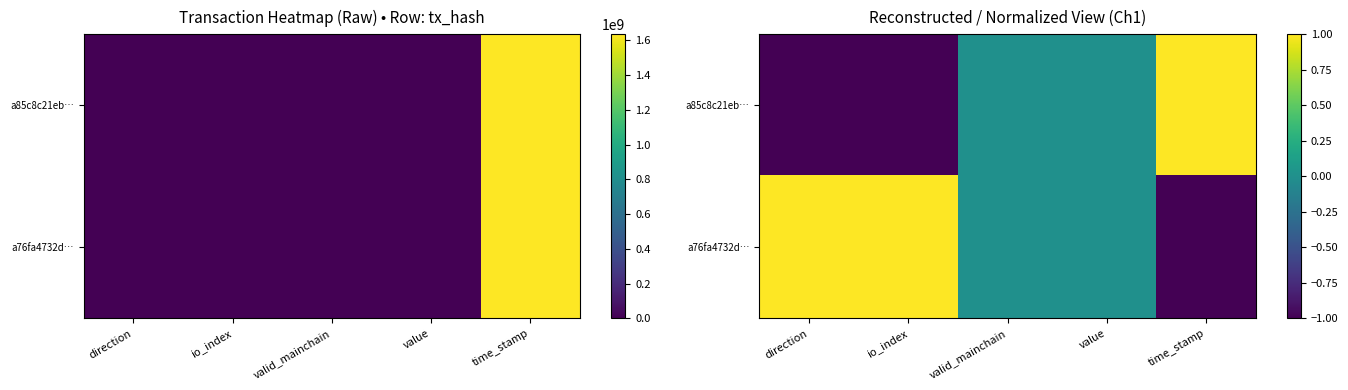

What is the sum of the a76fa4732d… values at direction and io_index?

2